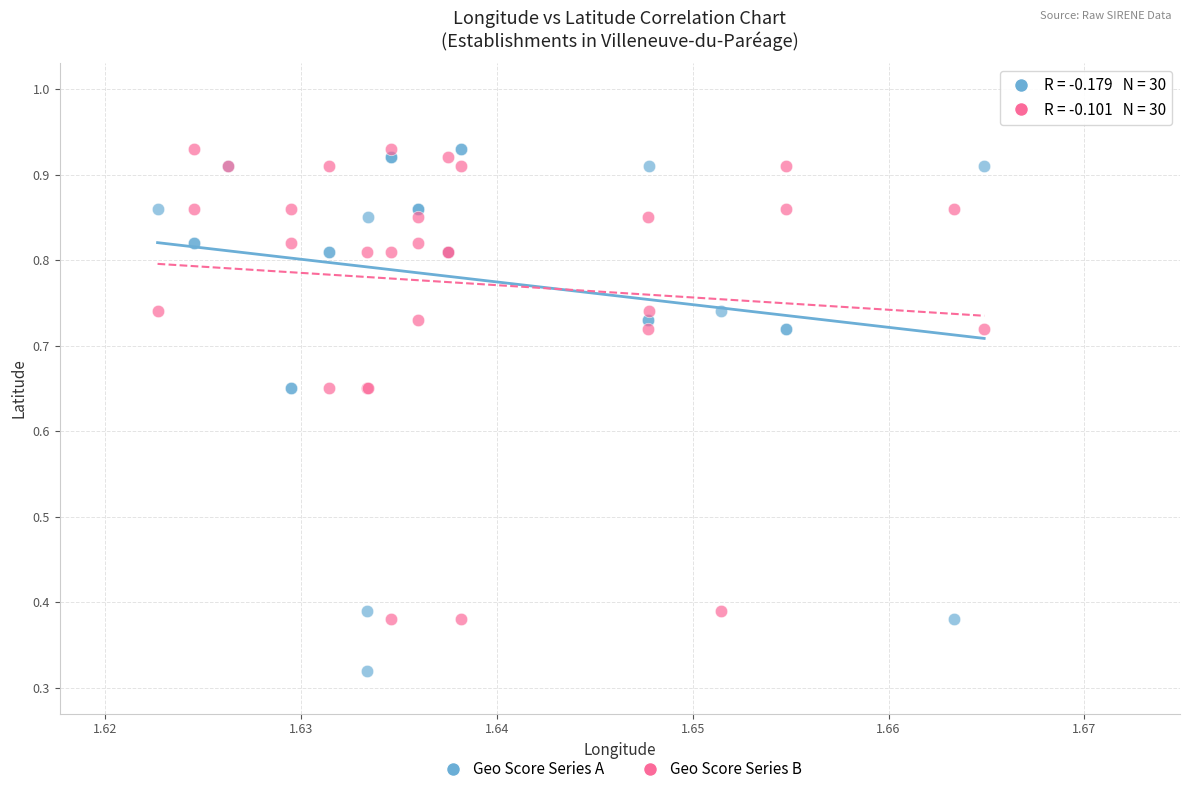

What are all the series names shown in the legend?

Geo Score Series A, Geo Score Series B